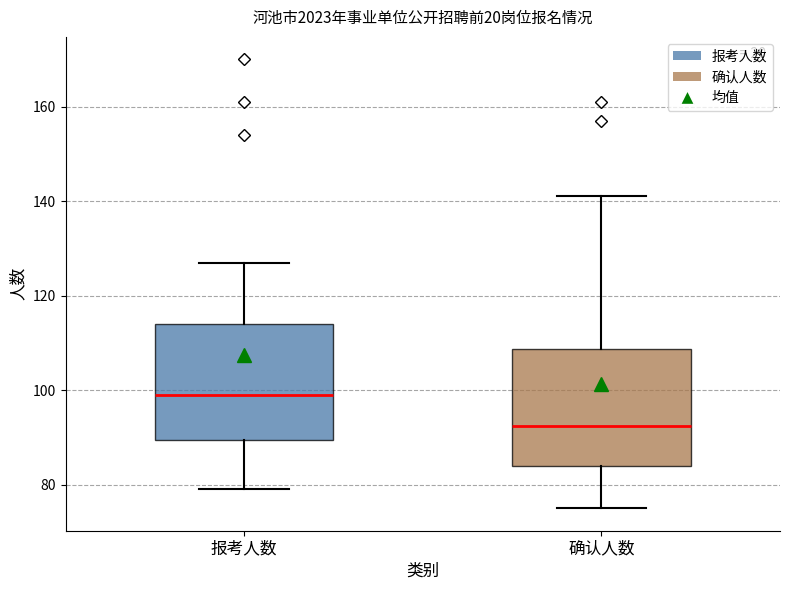

Reading left to right, read every box against the y-axis: the position of its median line, the range the box covers, and the ends of its whiskers. The values are not printed on the chart, so give them approximately, as read against the axis.

报考人数: median 100, box 90 to 114, whiskers 80 to 128
确认人数: median 92, box 84 to 108, whiskers 76 to 142